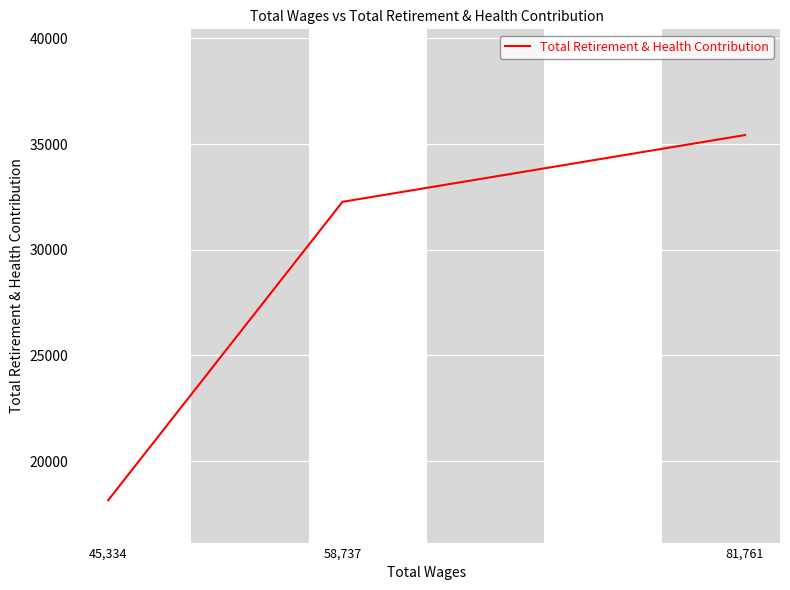

Is it true that the value at 45,334 is 28796?

False